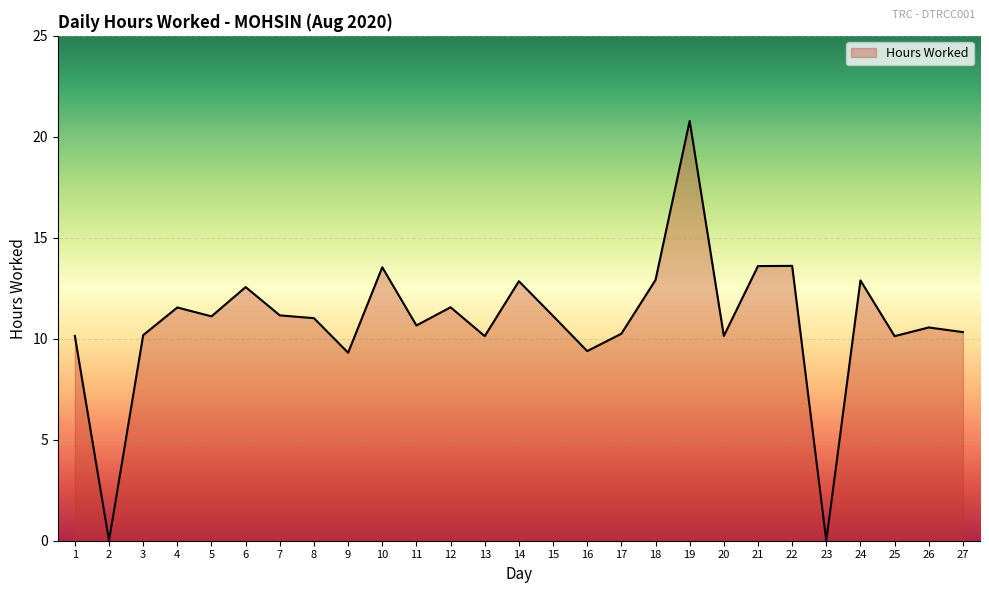

What is the difference between the values at 19 and 12?

9.2